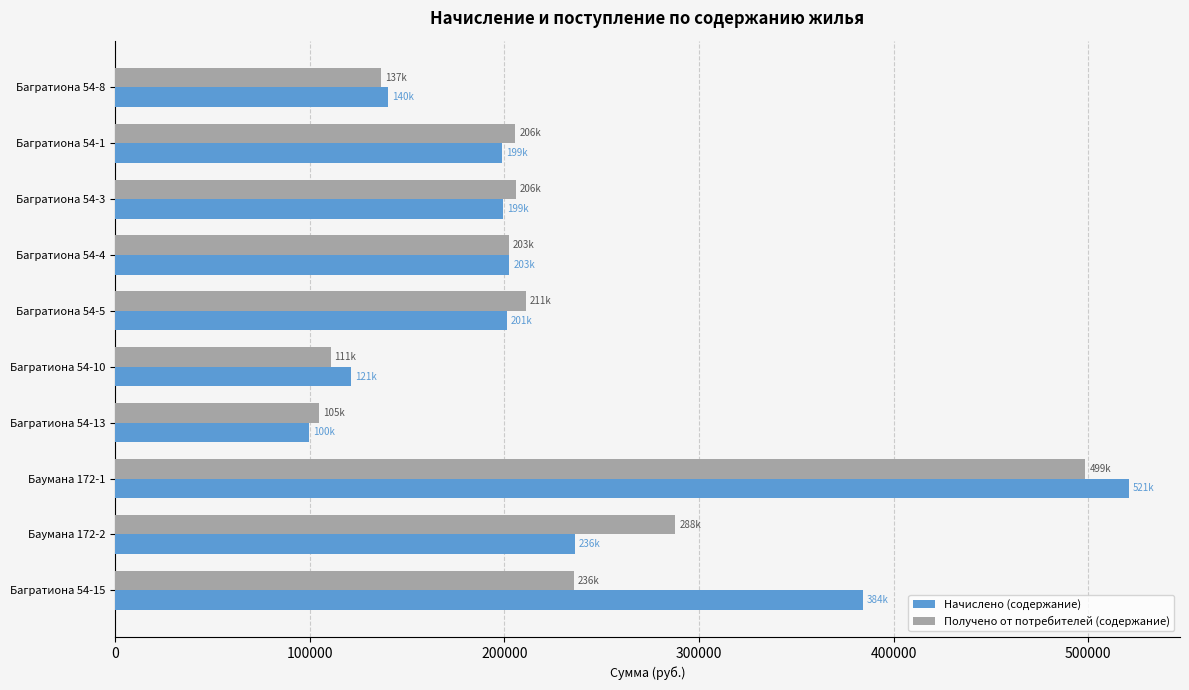

What is the average value of the Получено от потребителей (содержание) series?

219930.4